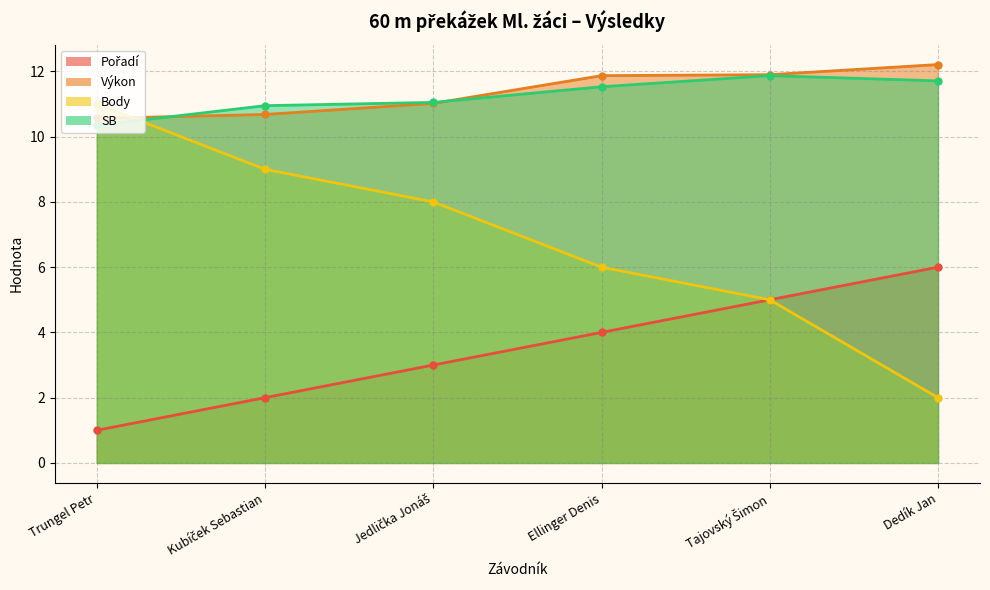

Where does the Body series first go above 8?

Trungel Petr